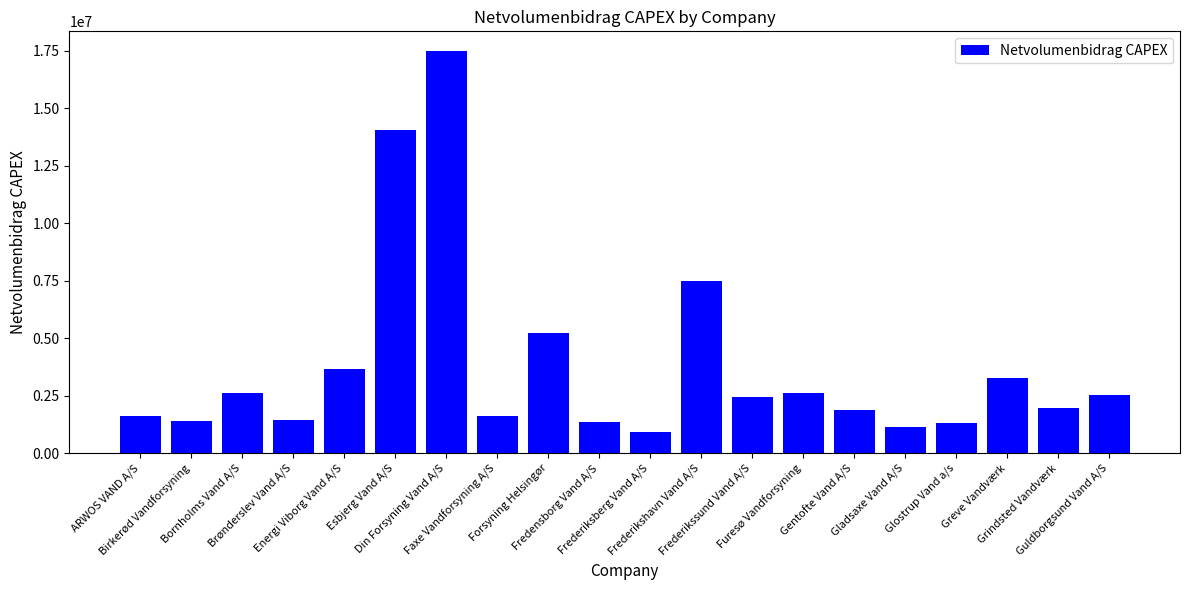

Where does the data first go above 2441808?

Bornholms Vand A/S